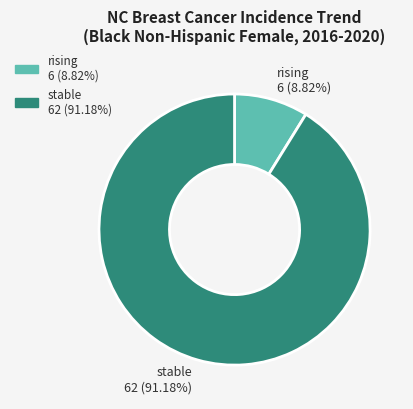

Does any single category account for the majority?

Yes